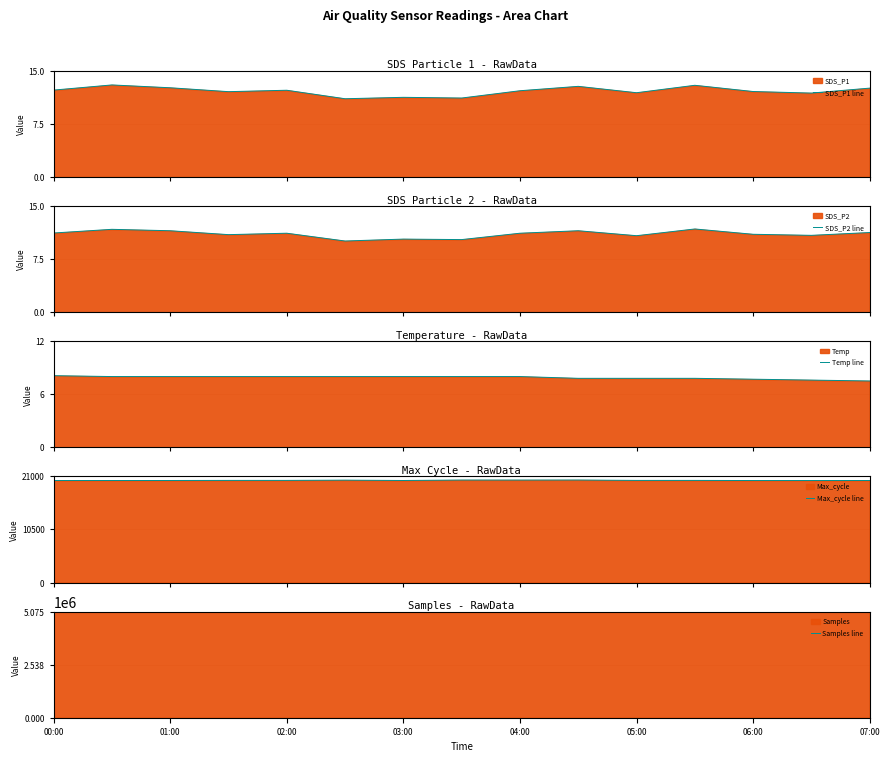

At which category is the sum across all series the highest?

13